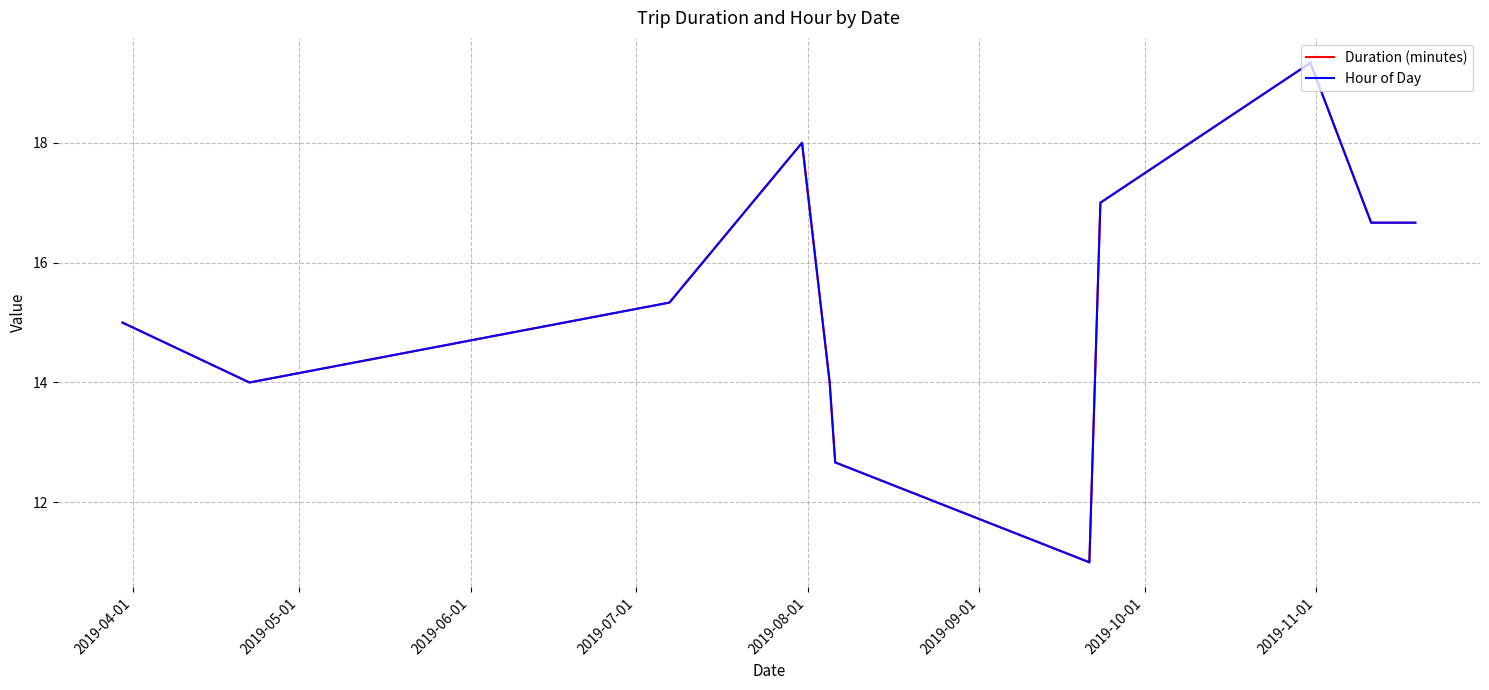

Where is Hour of Day nearest to the value 15?

2019-04-01